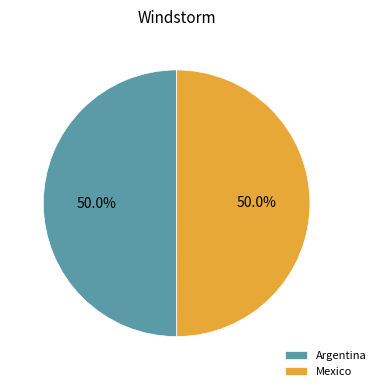

What percentage do Mexico and Argentina together represent?

100.0%